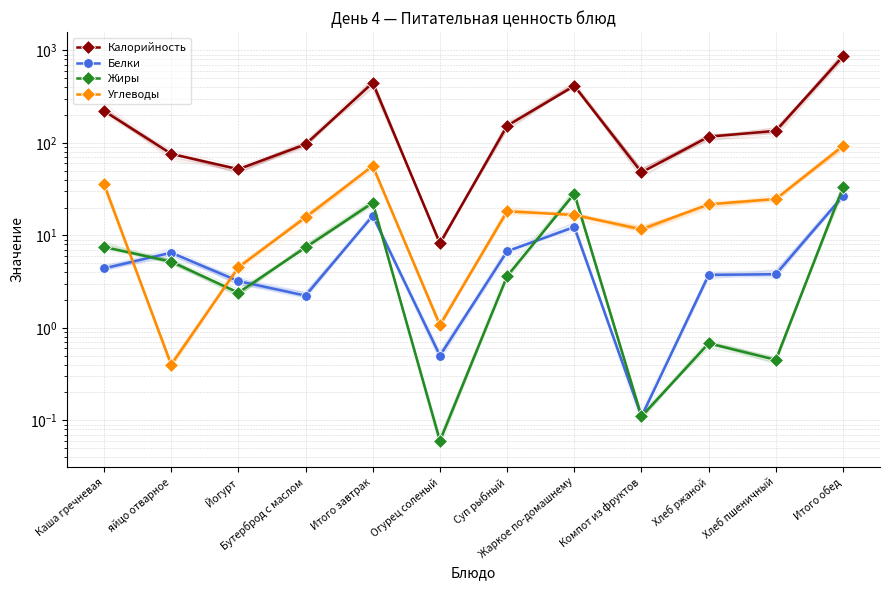

How many distinct data groups are displayed?

4